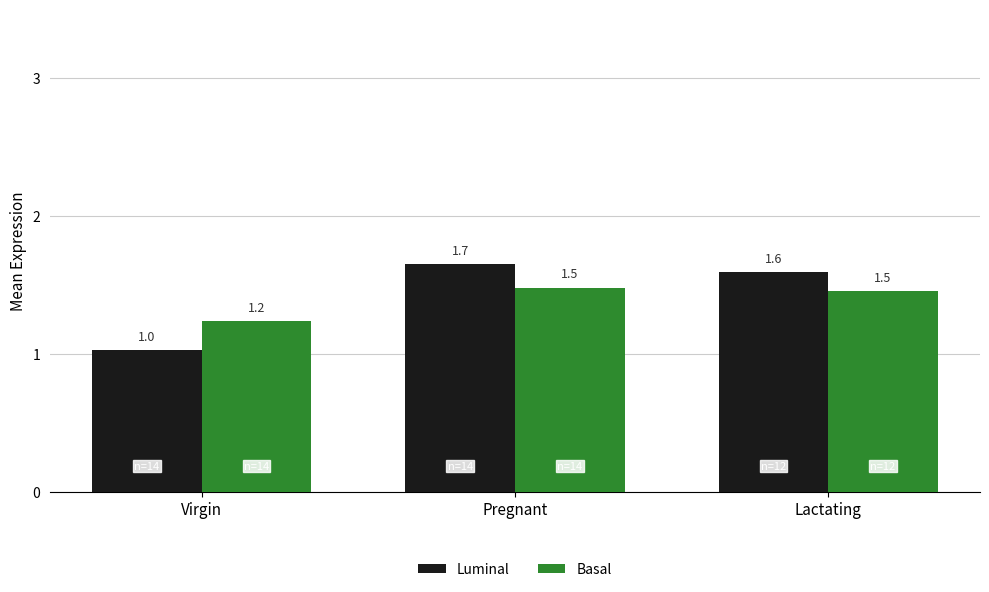

How many series are shown in this chart?

2